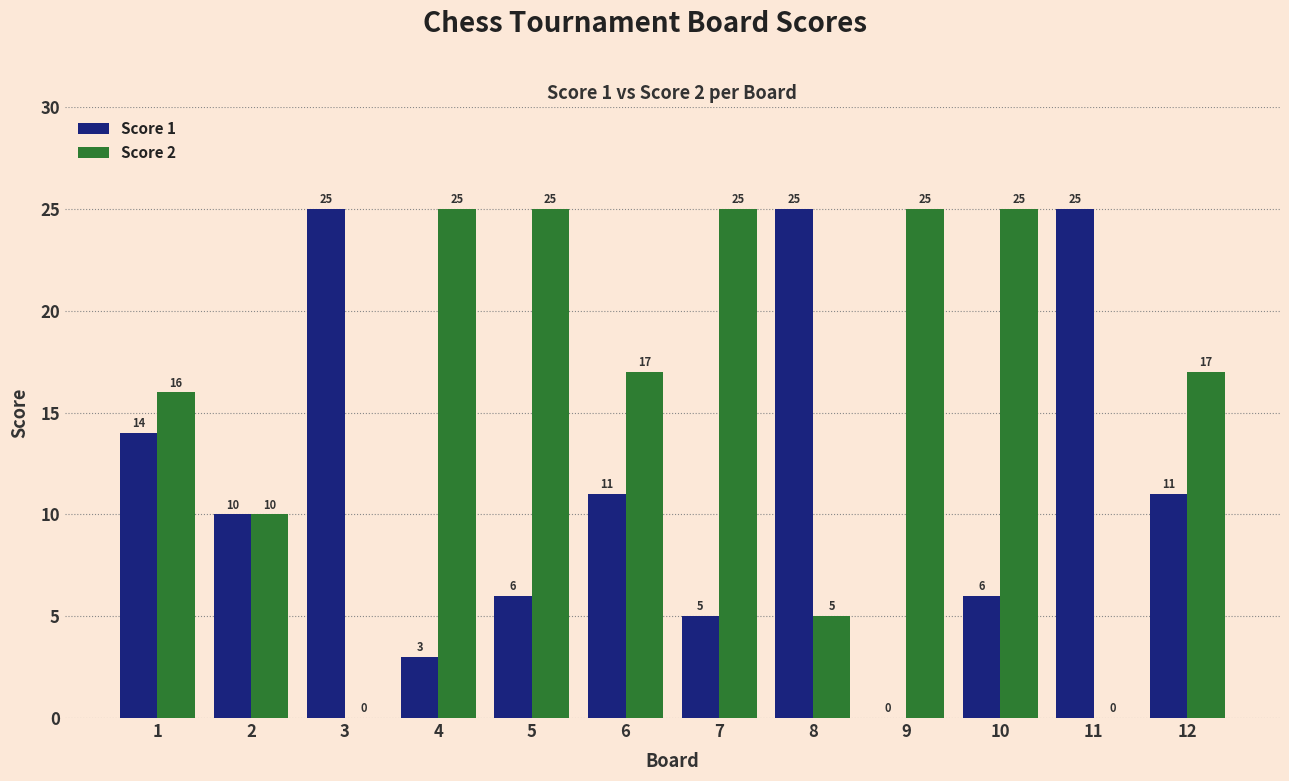

Reading left to right, list all the values displayed in this chart.

Score 1: 1=14	2=10	3=25	4=3	5=6	6=11	7=5	8=25	9=0	10=6	11=25	12=11
Score 2: 1=16	2=10	3=0	4=25	5=25	6=17	7=25	8=5	9=25	10=25	11=0	12=17